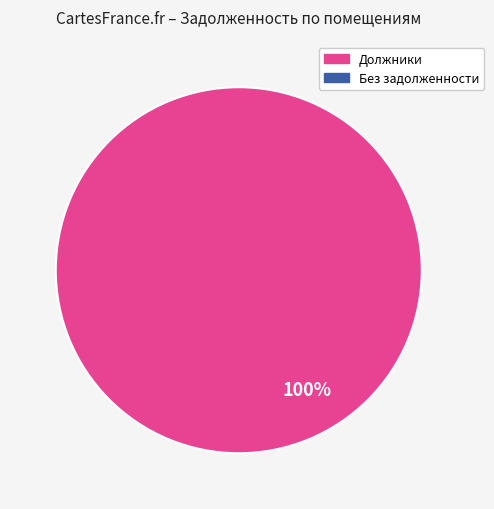

Is there any slice that represents more than half of the pie?

No